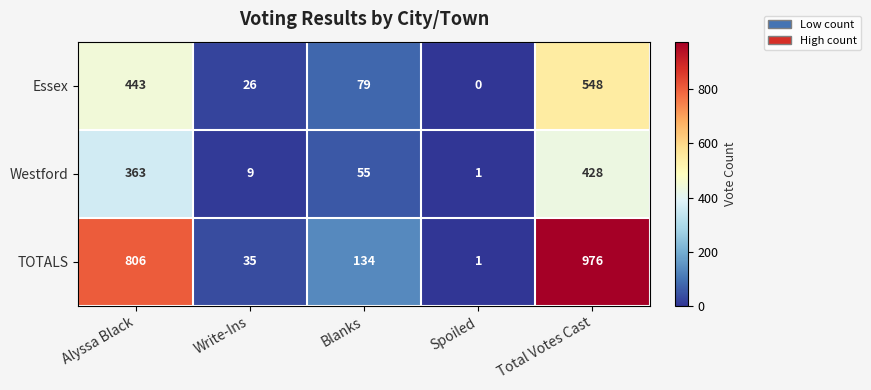

Rank the series at Blanks from highest to lowest value.

TOTALS, Essex, Westford